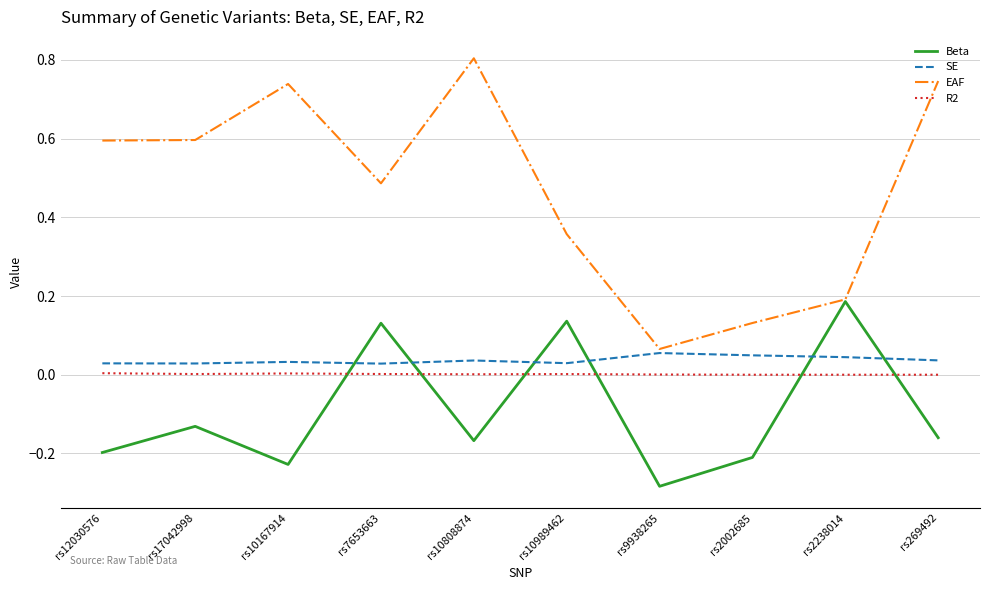

What is the highest value of the EAF series?

0.8